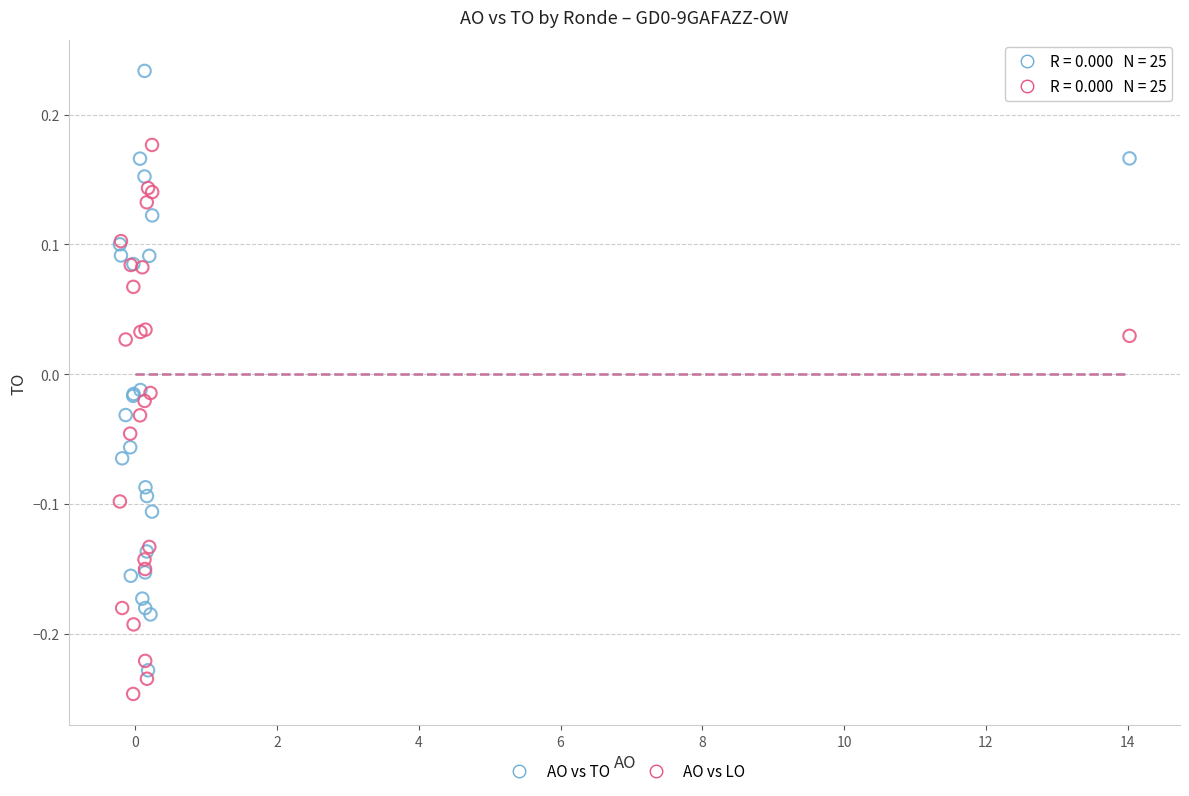

Which series contains the highest Y value?

AO vs TO